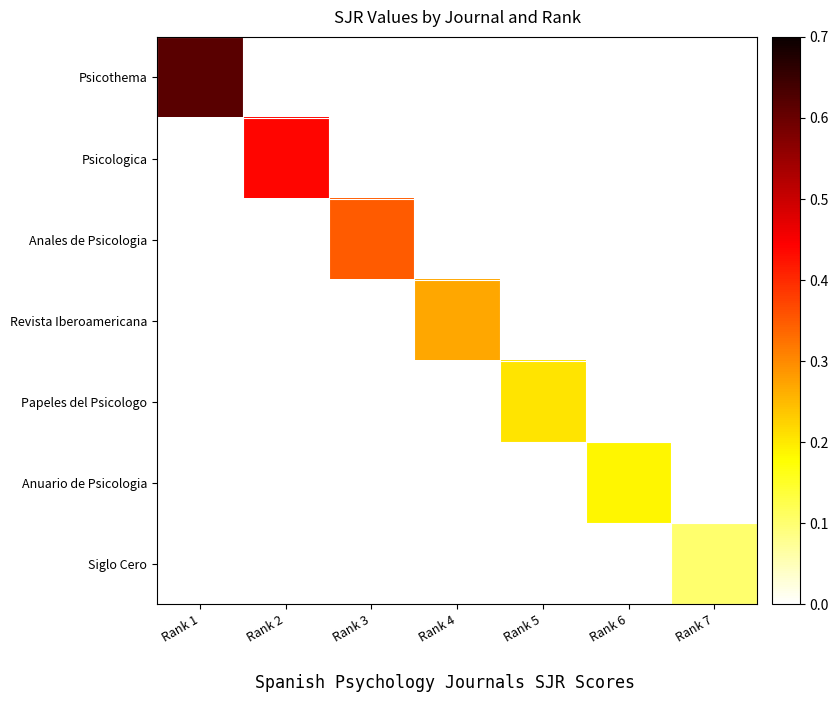

Rank the series at Rank 4 from highest to lowest value.

Revista Iberoamericana, Psicothema, Psicologica, Anales de Psicologia, Papeles del Psicologo, Anuario de Psicologia, Siglo Cero